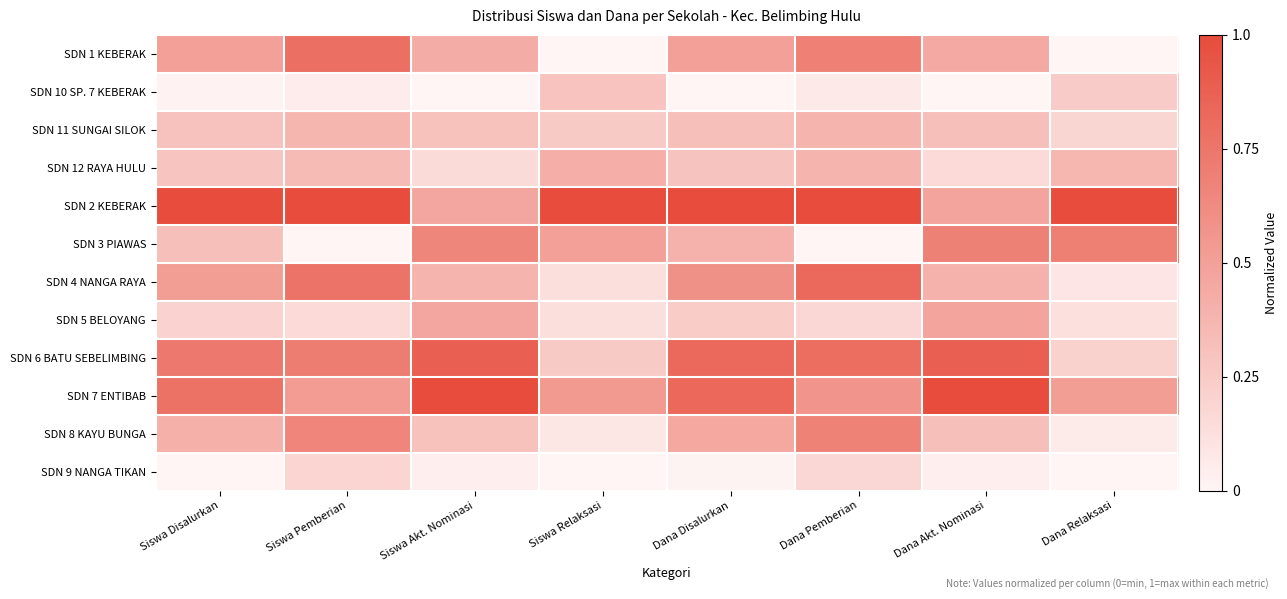

Reading right to left, list all the values displayed in this chart.

SDN 1 KEBERAK: Dana Relaksasi=0.0	Dana Akt. Nominasi=0.4	Dana Pemberian=0.7	Dana Disalurkan=0.5	Siswa Relaksasi=0.0	Siswa Akt. Nominasi=0.4	Siswa Pemberian=0.8	Siswa Disalurkan=0.5
SDN 10 SP. 7 KEBERAK: Dana Relaksasi=0.2	Dana Akt. Nominasi=0.0	Dana Pemberian=0.1	Dana Disalurkan=0.0	Siswa Relaksasi=0.3	Siswa Akt. Nominasi=0.0	Siswa Pemberian=0.1	Siswa Disalurkan=0.0
SDN 11 SUNGAI SILOK: Dana Relaksasi=0.2	Dana Akt. Nominasi=0.3	Dana Pemberian=0.4	Dana Disalurkan=0.3	Siswa Relaksasi=0.2	Siswa Akt. Nominasi=0.3	Siswa Pemberian=0.4	Siswa Disalurkan=0.3
SDN 12 RAYA HULU: Dana Relaksasi=0.4	Dana Akt. Nominasi=0.2	Dana Pemberian=0.4	Dana Disalurkan=0.3	Siswa Relaksasi=0.4	Siswa Akt. Nominasi=0.2	Siswa Pemberian=0.3	Siswa Disalurkan=0.3
SDN 2 KEBERAK: Dana Relaksasi=1.0	Dana Akt. Nominasi=0.5	Dana Pemberian=1.0	Dana Disalurkan=1.0	Siswa Relaksasi=1.0	Siswa Akt. Nominasi=0.5	Siswa Pemberian=1.0	Siswa Disalurkan=1.0
SDN 3 PIAWAS: Dana Relaksasi=0.7	Dana Akt. Nominasi=0.7	Dana Pemberian=0.0	Dana Disalurkan=0.4	Siswa Relaksasi=0.5	Siswa Akt. Nominasi=0.7	Siswa Pemberian=0.0	Siswa Disalurkan=0.3
SDN 4 NANGA RAYA: Dana Relaksasi=0.1	Dana Akt. Nominasi=0.4	Dana Pemberian=0.8	Dana Disalurkan=0.6	Siswa Relaksasi=0.1	Siswa Akt. Nominasi=0.4	Siswa Pemberian=0.8	Siswa Disalurkan=0.5
SDN 5 BELOYANG: Dana Relaksasi=0.1	Dana Akt. Nominasi=0.5	Dana Pemberian=0.2	Dana Disalurkan=0.2	Siswa Relaksasi=0.1	Siswa Akt. Nominasi=0.5	Siswa Pemberian=0.2	Siswa Disalurkan=0.2
SDN 6 BATU SEBELIMBING: Dana Relaksasi=0.2	Dana Akt. Nominasi=0.9	Dana Pemberian=0.8	Dana Disalurkan=0.8	Siswa Relaksasi=0.2	Siswa Akt. Nominasi=0.9	Siswa Pemberian=0.7	Siswa Disalurkan=0.7
SDN 7 ENTIBAB: Dana Relaksasi=0.5	Dana Akt. Nominasi=1.0	Dana Pemberian=0.6	Dana Disalurkan=0.8	Siswa Relaksasi=0.5	Siswa Akt. Nominasi=1.0	Siswa Pemberian=0.5	Siswa Disalurkan=0.8
SDN 8 KAYU BUNGA: Dana Relaksasi=0.1	Dana Akt. Nominasi=0.3	Dana Pemberian=0.7	Dana Disalurkan=0.5	Siswa Relaksasi=0.1	Siswa Akt. Nominasi=0.3	Siswa Pemberian=0.7	Siswa Disalurkan=0.4
SDN 9 NANGA TIKAN: Dana Relaksasi=0.0	Dana Akt. Nominasi=0.0	Dana Pemberian=0.2	Dana Disalurkan=0.0	Siswa Relaksasi=0.0	Siswa Akt. Nominasi=0.0	Siswa Pemberian=0.2	Siswa Disalurkan=0.0